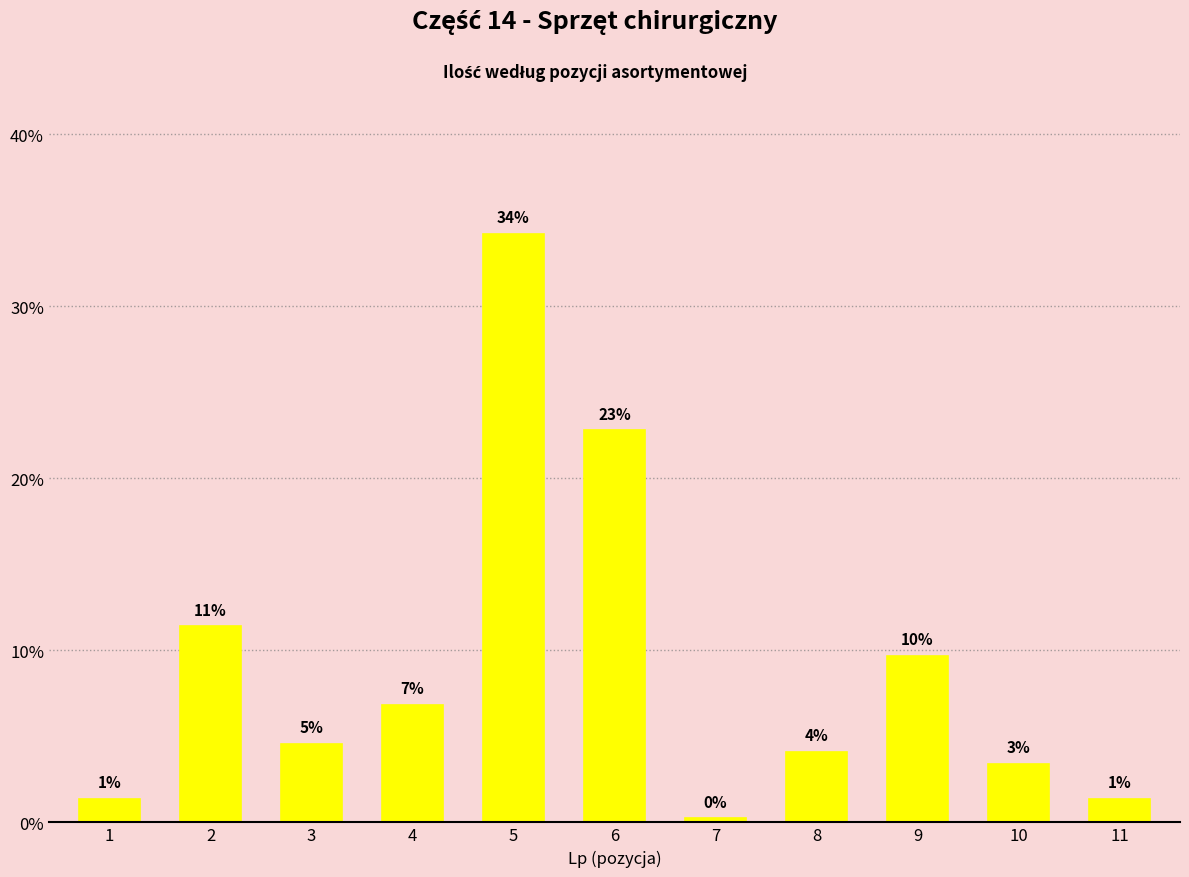

At which label does the data first exceed 4?

2